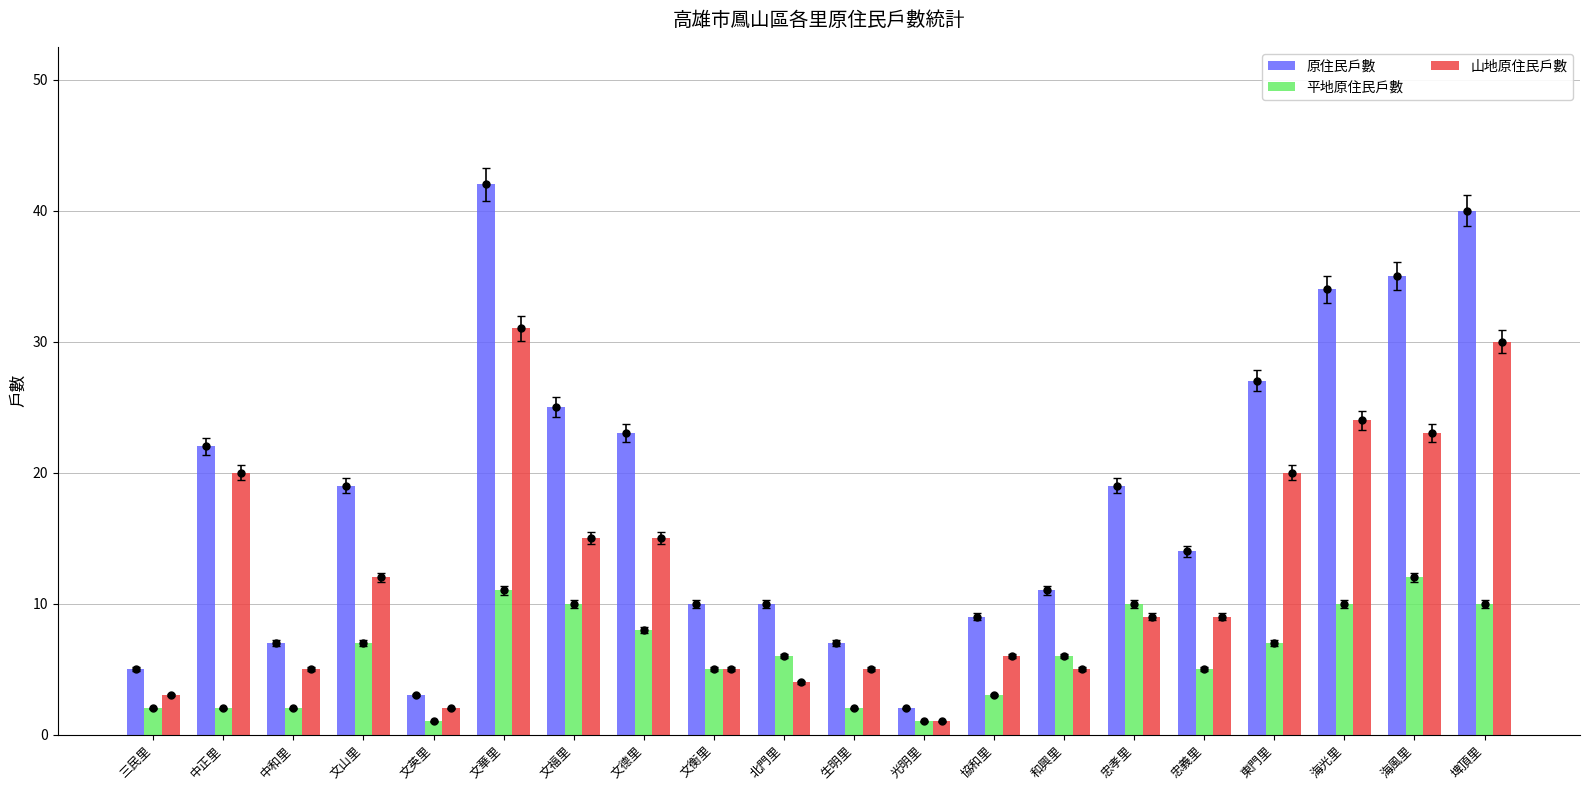

Where does the 平地原住民戶數 series first go above 6?

文山里